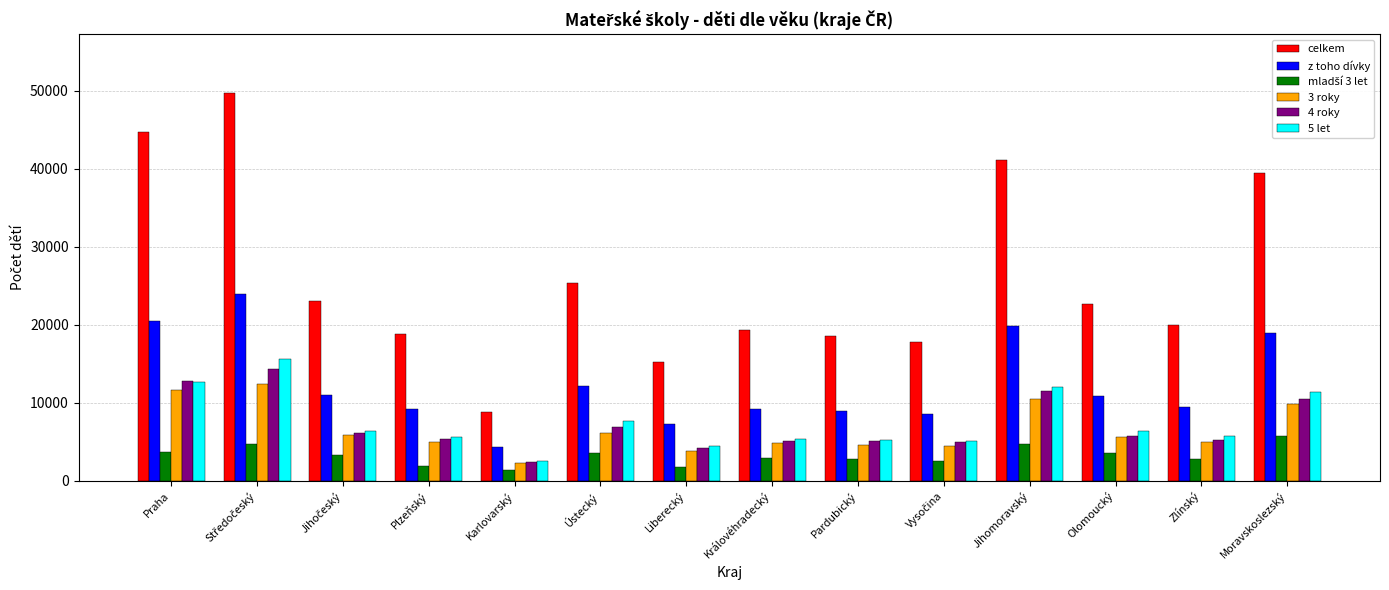

What is the spread (max minus min) of values at Jihomoravský?

36470